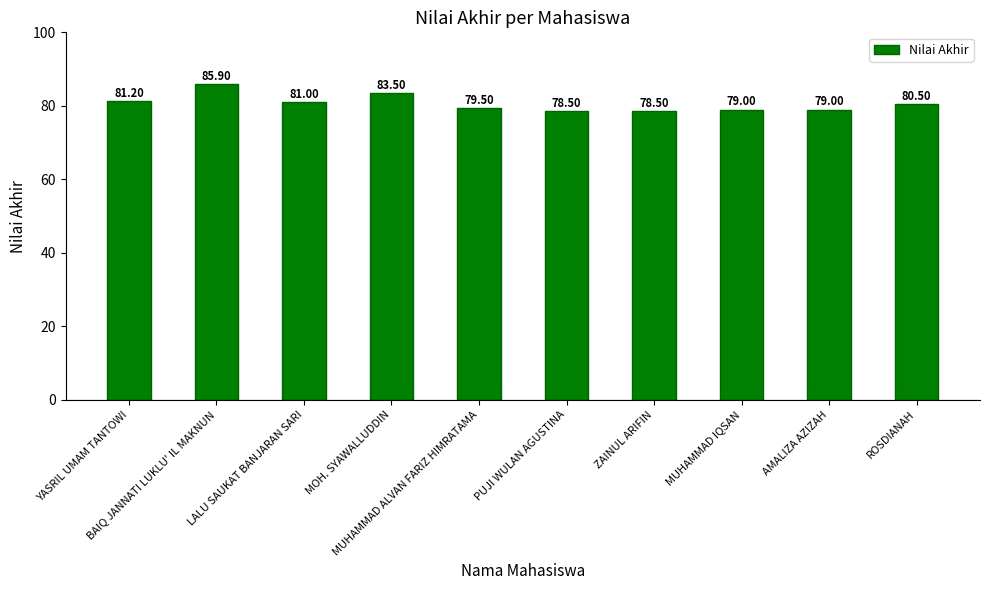

What is the sum of all values?

806.6